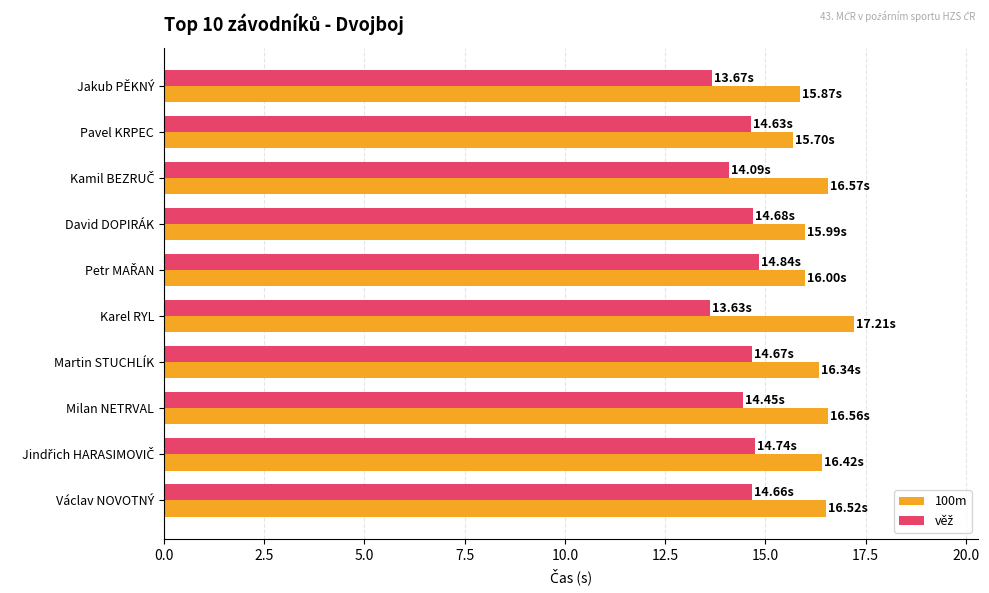

Which series has the largest total across all categories?

100m